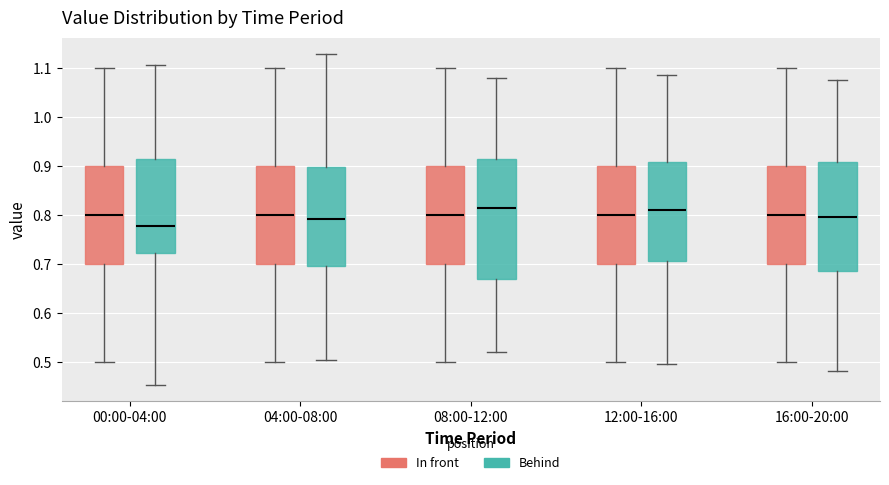

Comparing the boxes themselves (not the whiskers), which one is the tallest?

08:00-12:00 (Behind)